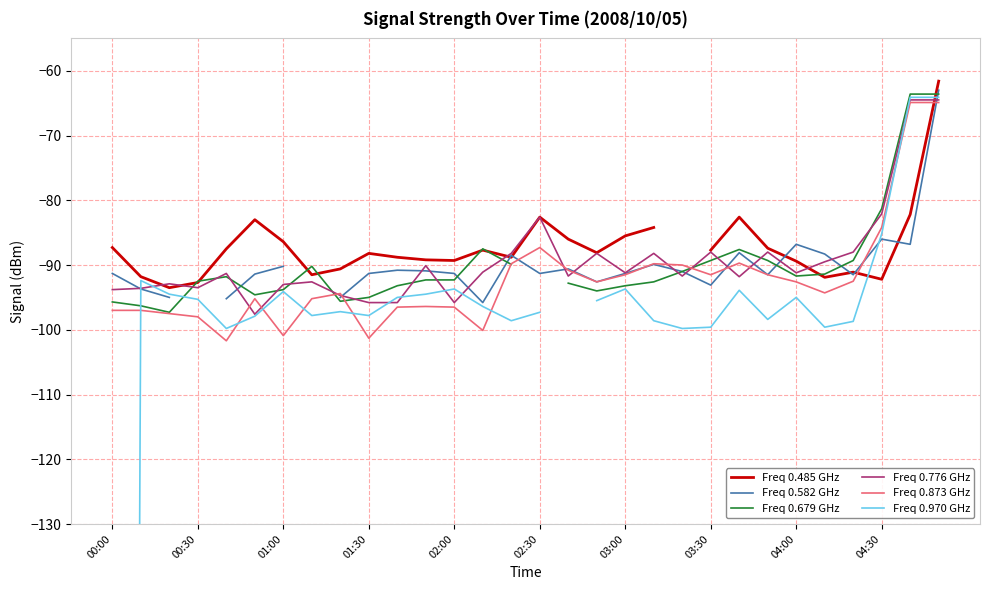

True or false: Freq 0.776 GHz has a value of -95.8 at 02:00.

True